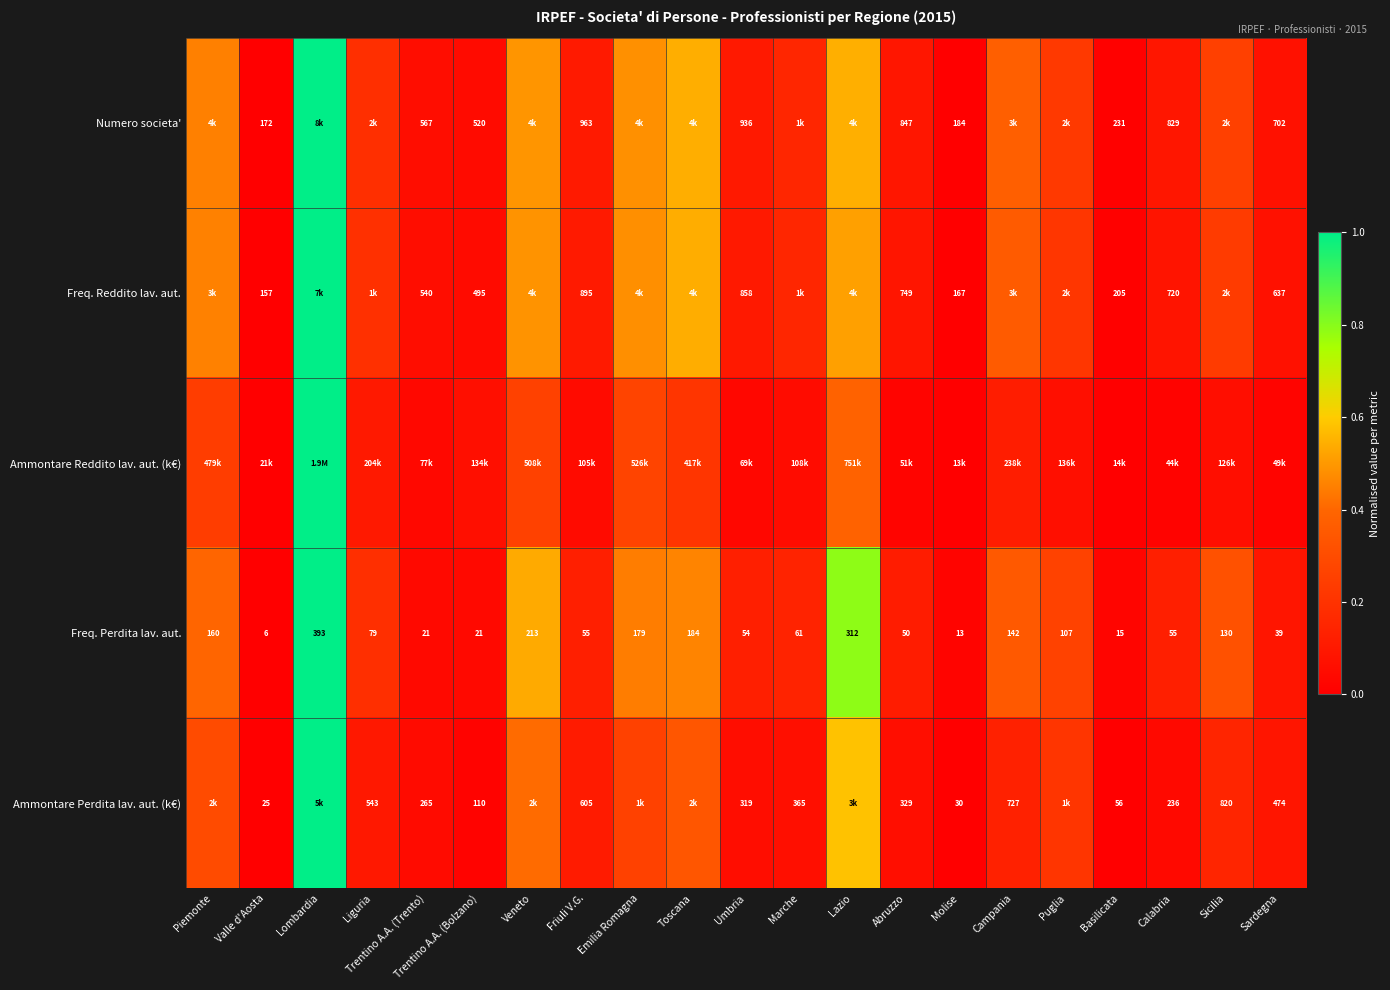

At how many categories does at least one series exceed 0?

21